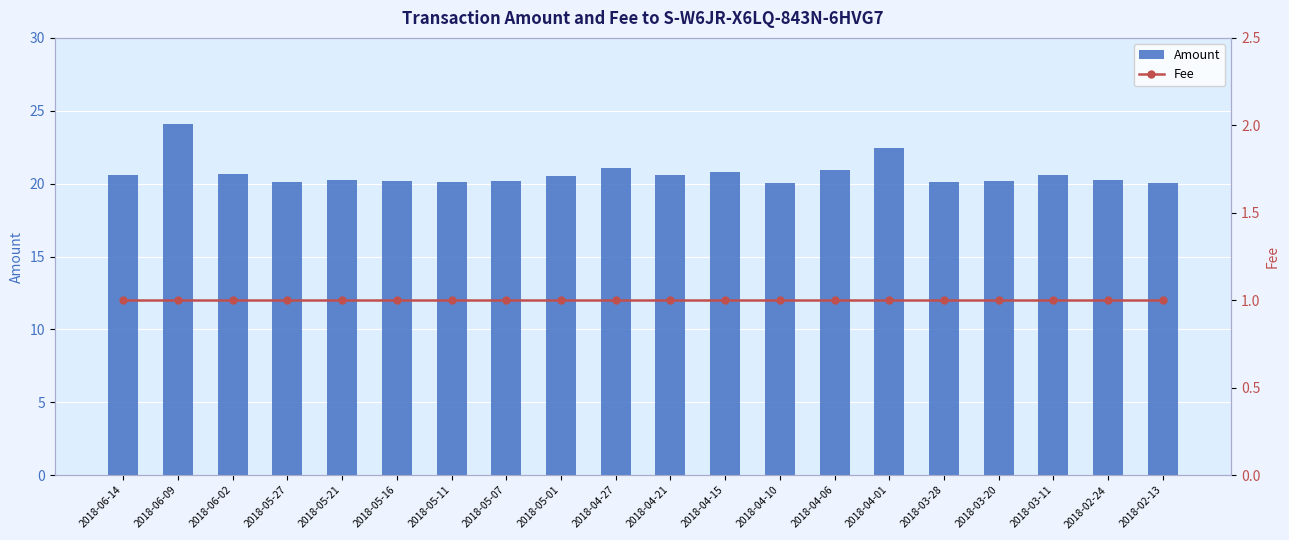

List the series in order of their peak value, highest first.

Amount, Fee